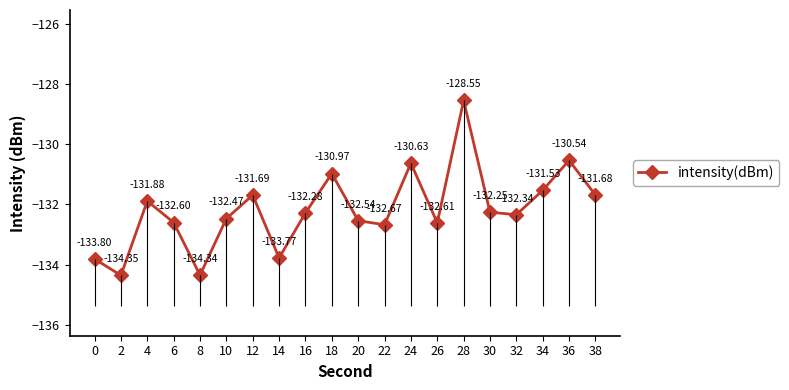

What is the maximum value shown in the chart?

-128.6